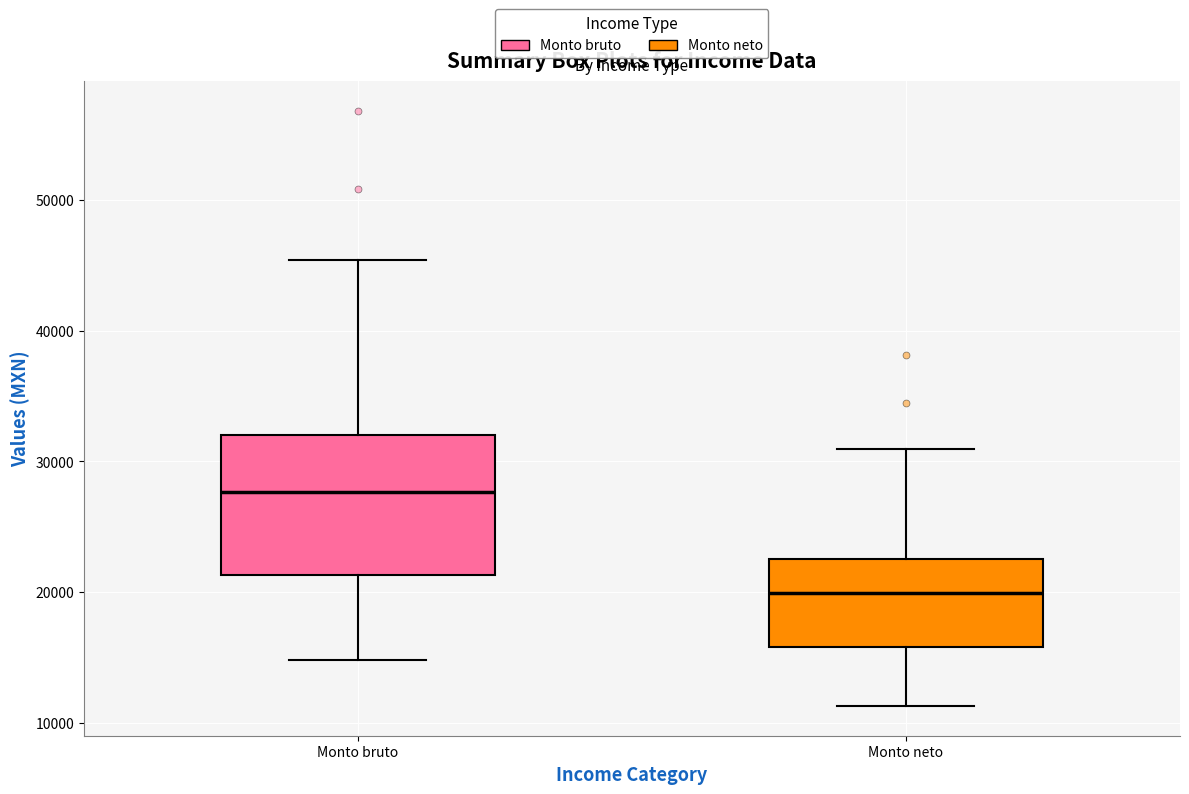

Which box has the highest median line?

Monto bruto